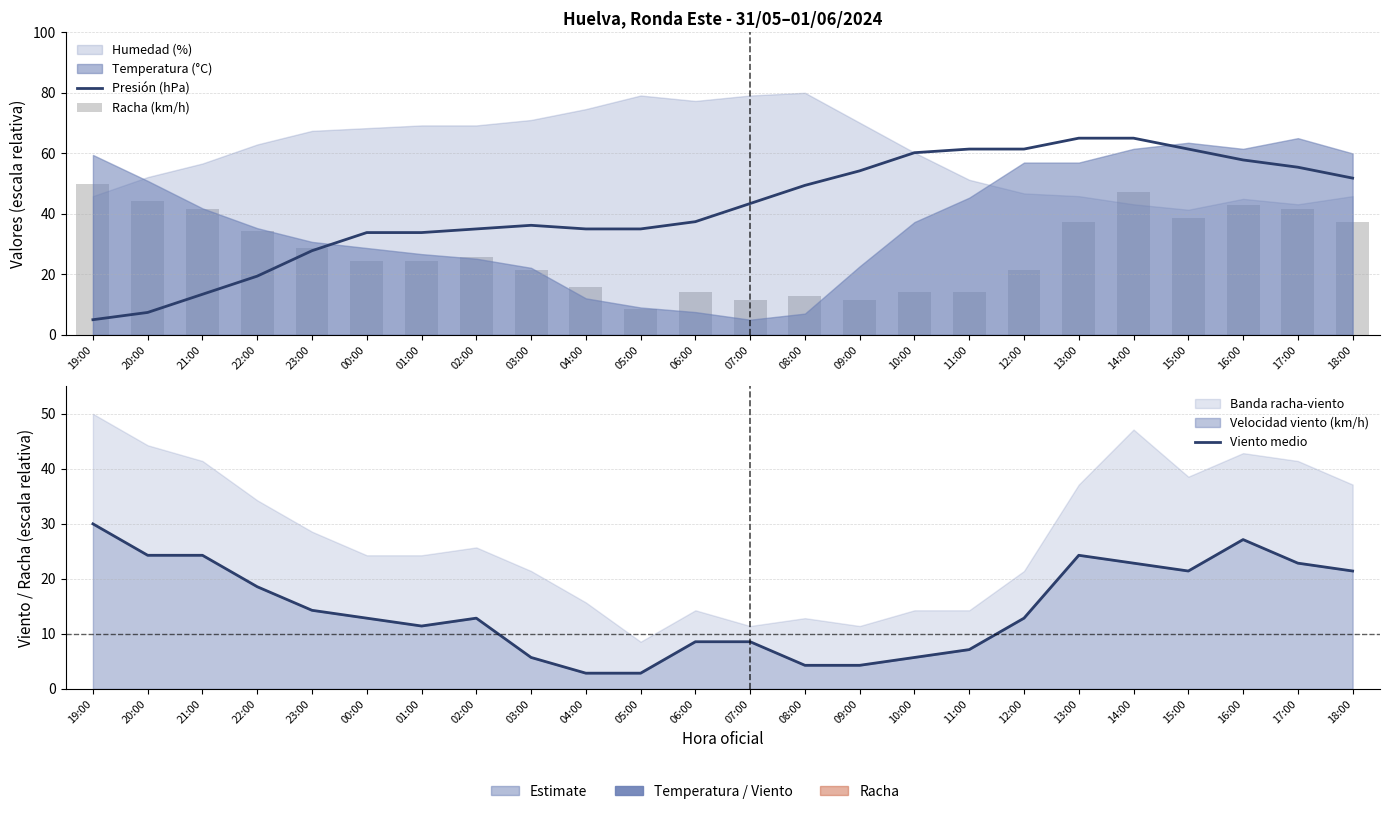

Rank the series at 07:00 from highest to lowest value.

Presión (hPa), Racha (km/h), Viento medio